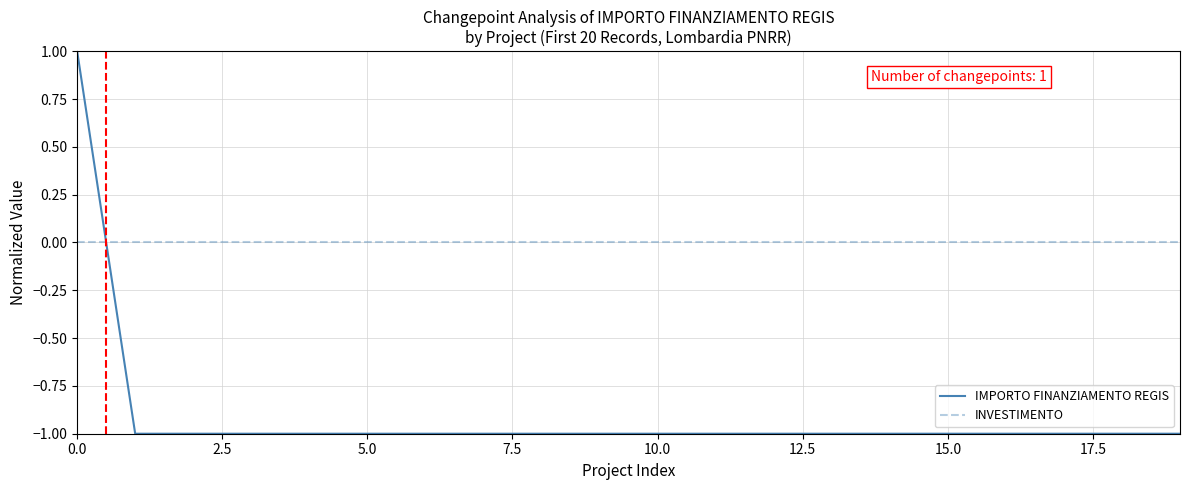

What are all the series names shown in the legend?

IMPORTO FINANZIAMENTO REGIS, INVESTIMENTO